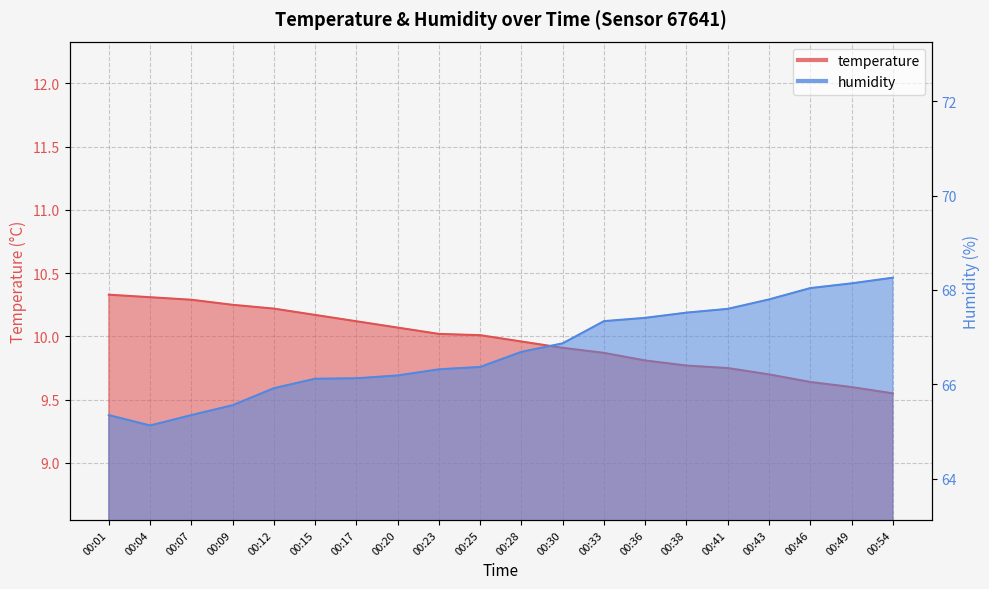

Rank the series at 00:28 from highest to lowest value.

humidity, temperature